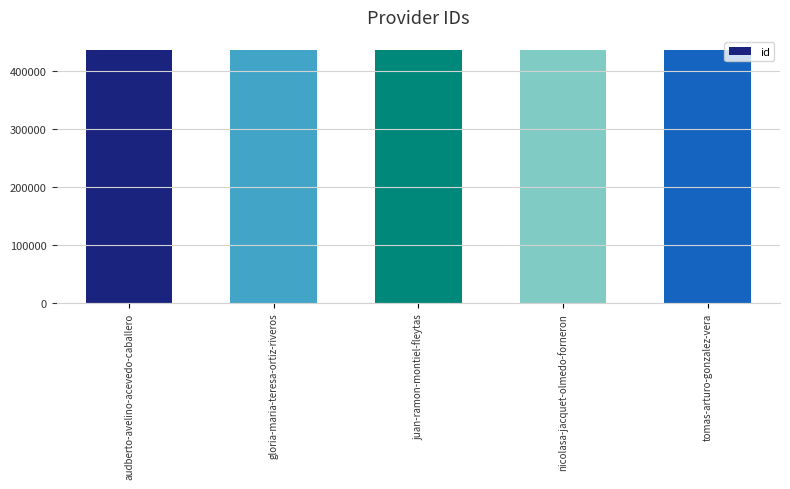

The value at juan-ramon-montiel-fleytas is 588475. True or false?

False